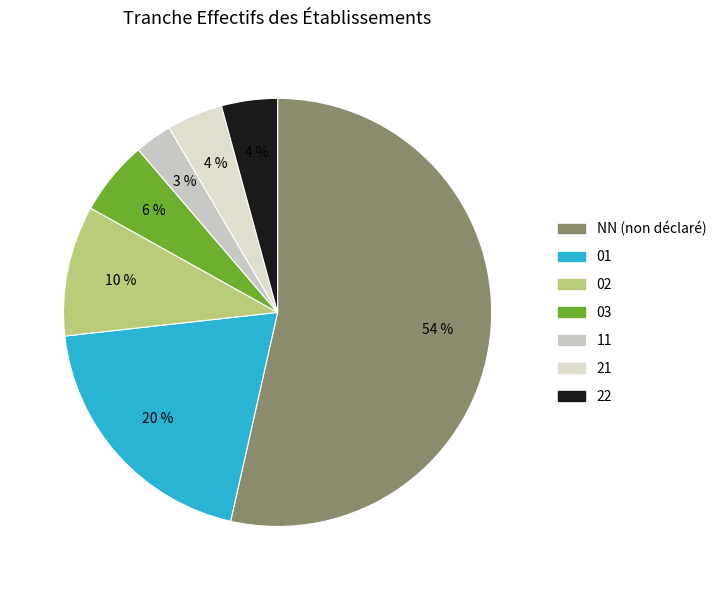

Count the number of slices in the pie.

7